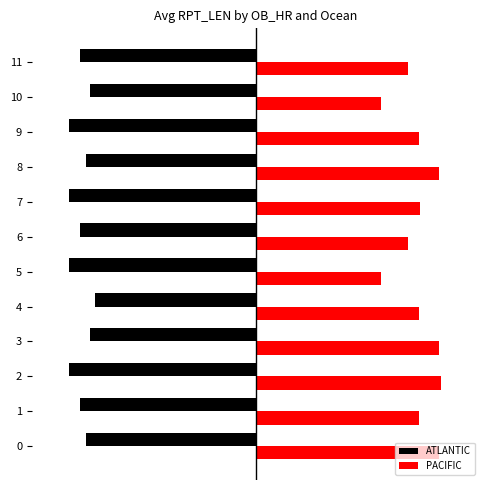

What are all the series names shown in the legend?

ATLANTIC, PACIFIC